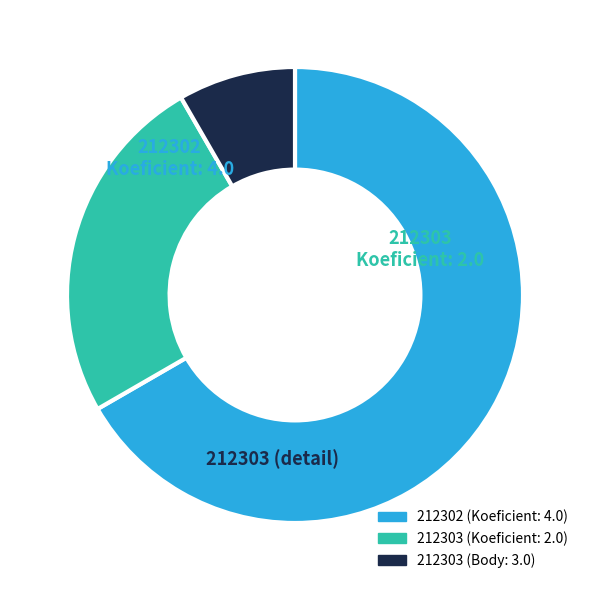

Is there any slice that represents more than half of the pie?

Yes